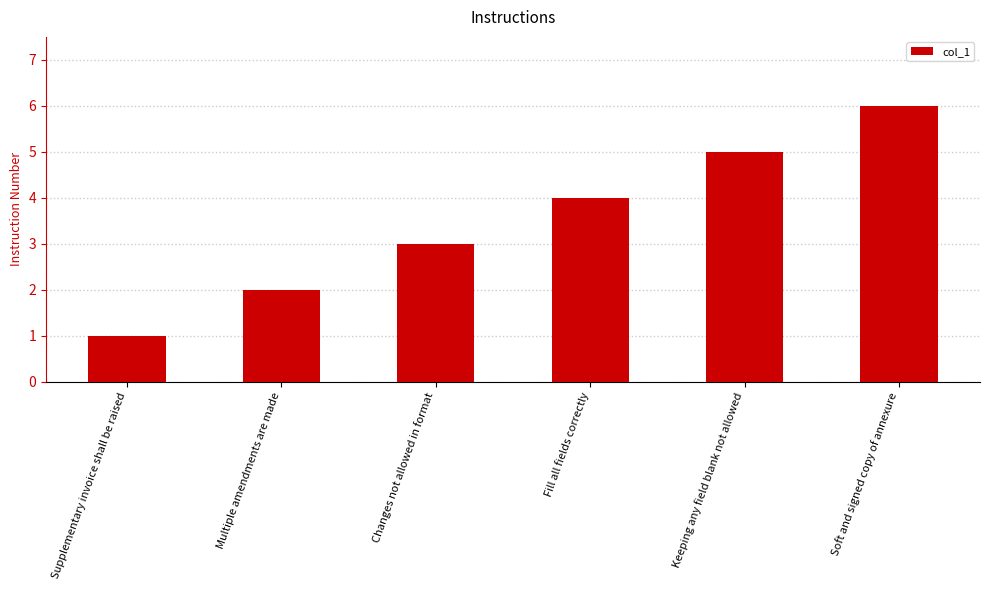

Between Supplementary invoice shall be raised and Soft and signed copy of annexure, which is larger?

Soft and signed copy of annexure